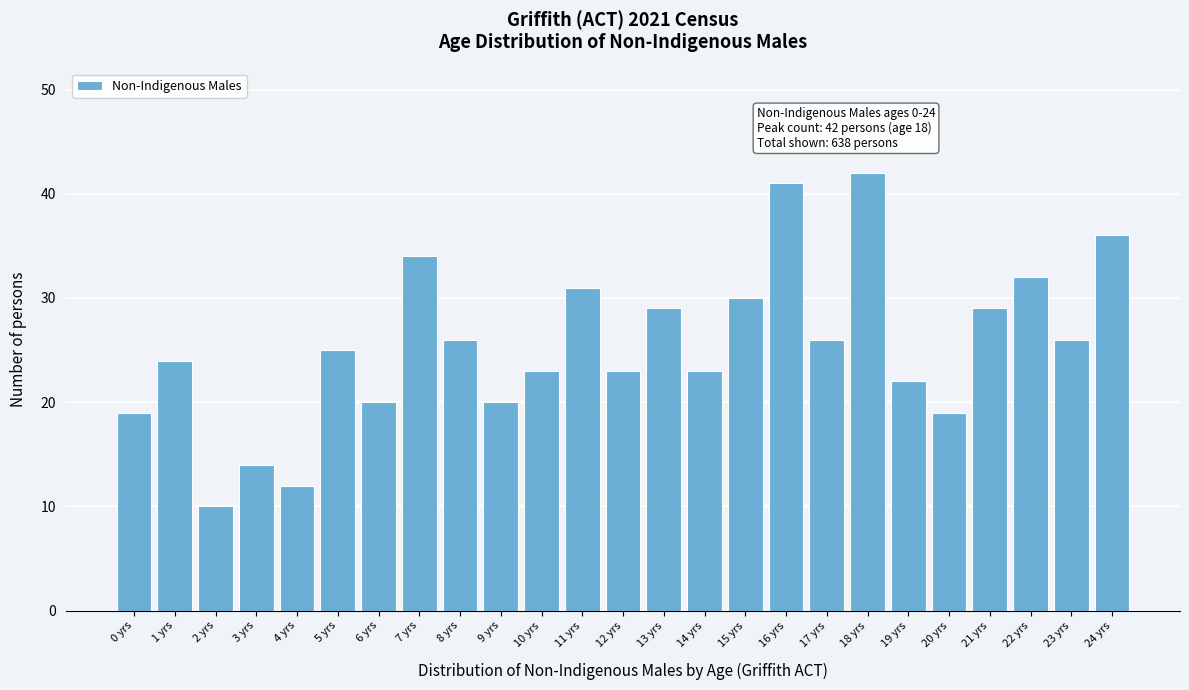

Reading right to left, extract all data points from this chart.

24 yrs=36	23 yrs=26	22 yrs=32	21 yrs=29	20 yrs=19	19 yrs=22	18 yrs=42	17 yrs=26	16 yrs=41	15 yrs=30	14 yrs=23	13 yrs=29	12 yrs=23	11 yrs=31	10 yrs=23	9 yrs=20	8 yrs=26	7 yrs=34	6 yrs=20	5 yrs=25	4 yrs=12	3 yrs=14	2 yrs=10	1 yrs=24	0 yrs=19